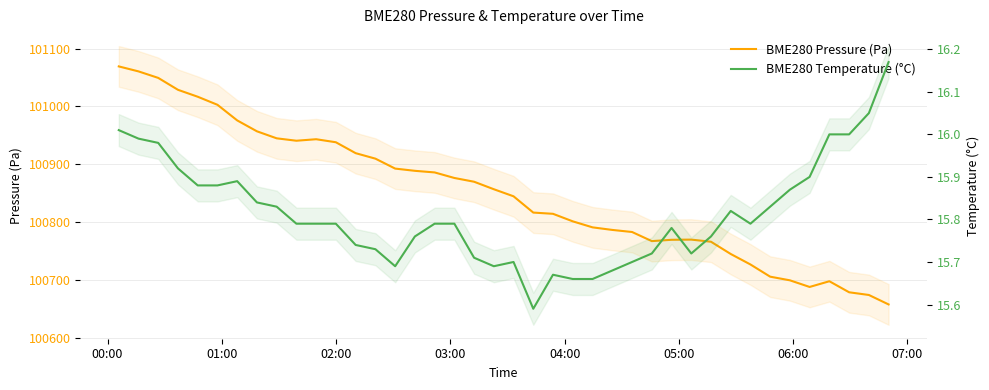

Rank the series by their maximum value, from highest to lowest.

BME280 Pressure (Pa), BME280 Temperature (°C)